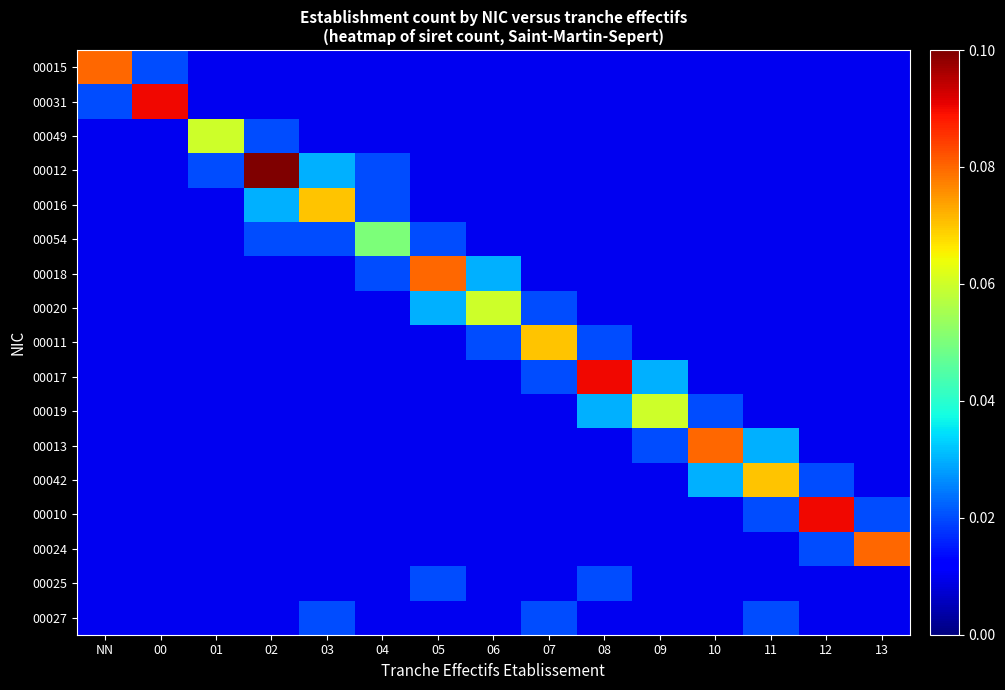

At which category does the chart reach its peak across all series?

02